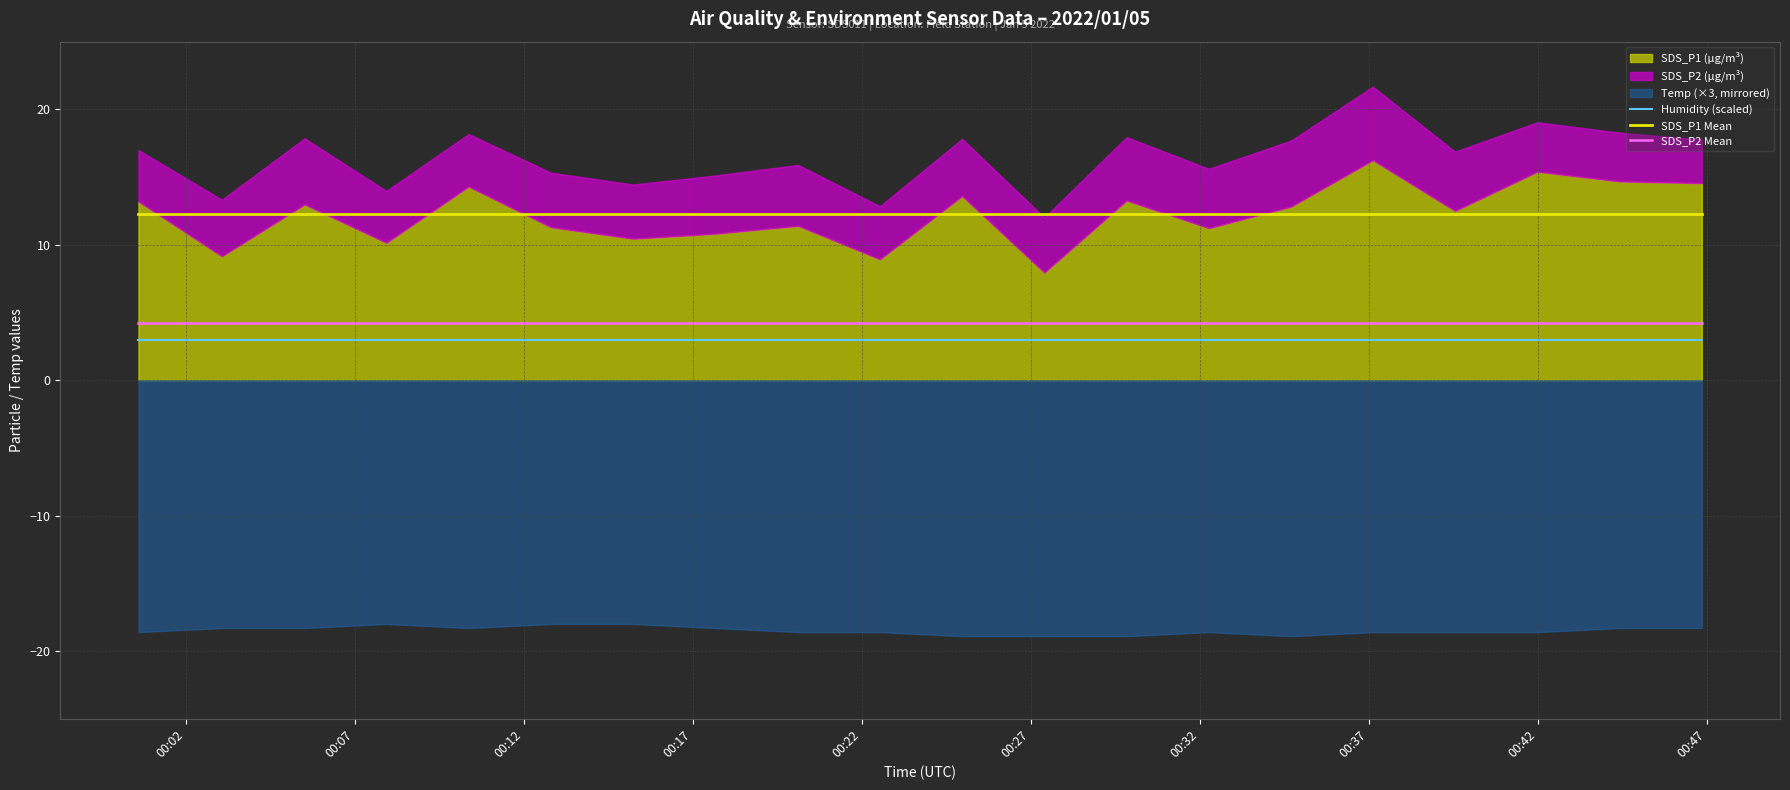

True or false: Humidity (scaled) and SDS_P1 Mean intersect in this chart.

False